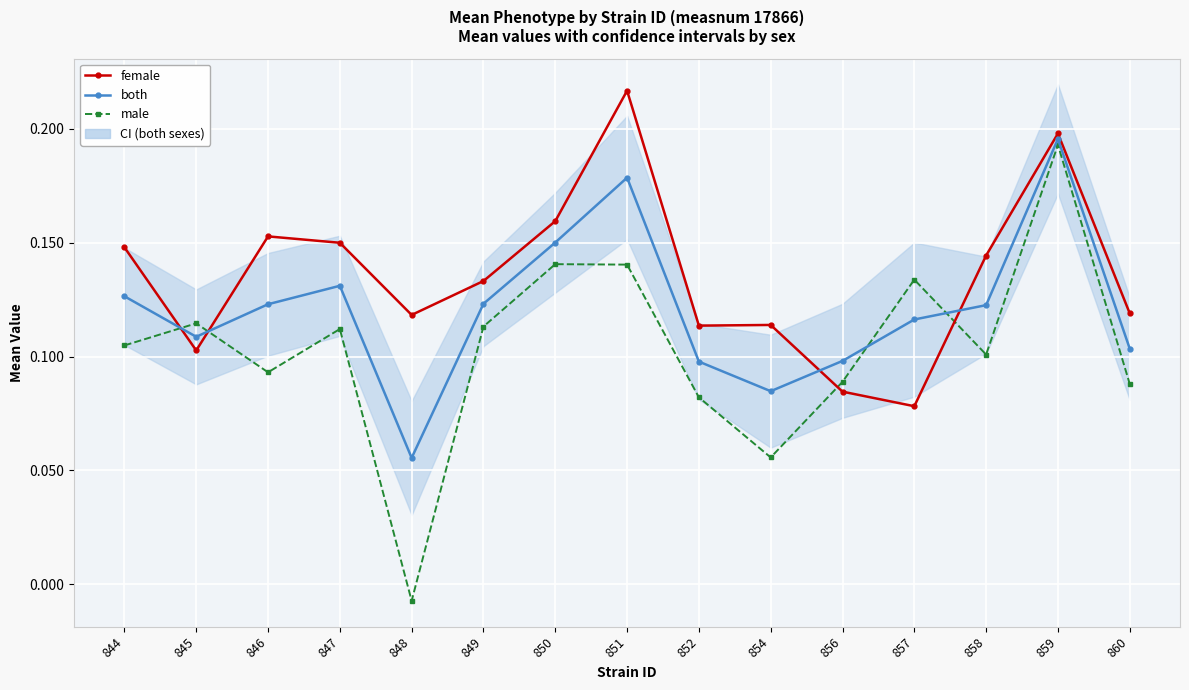

What is the sum of the female values at 847 and 858?

0.3